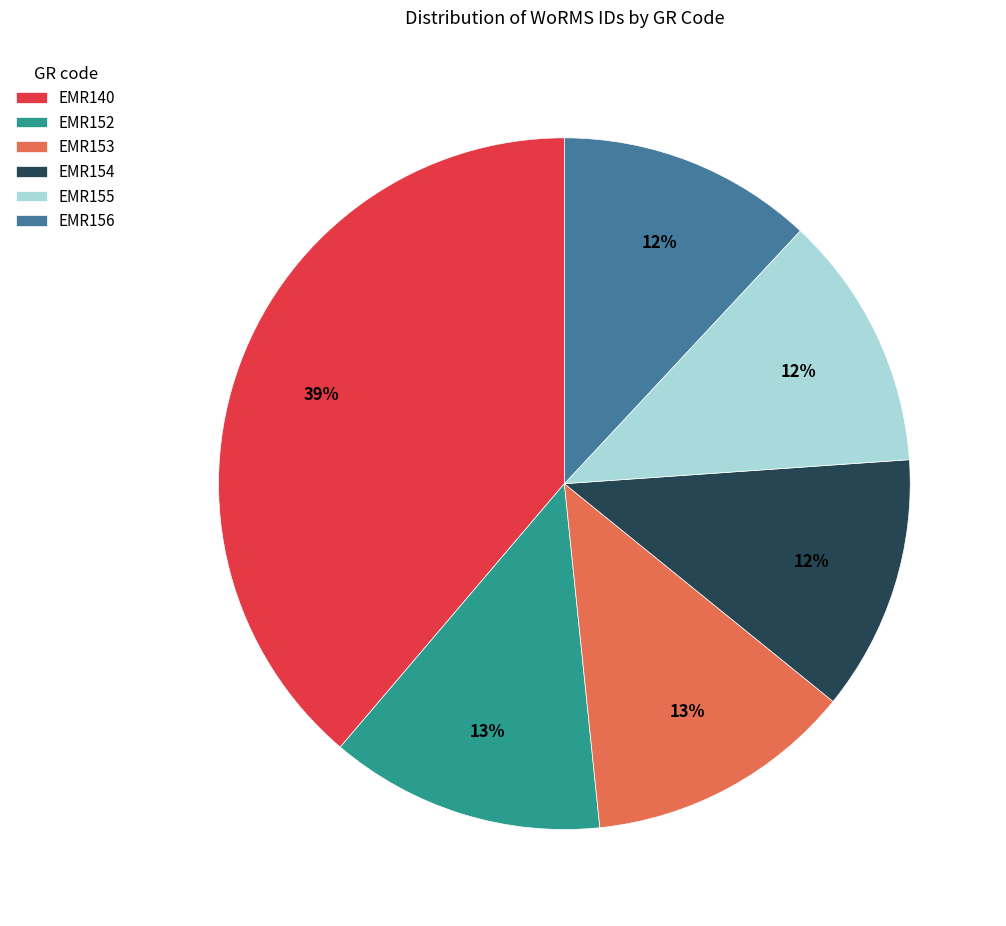

Does any single category account for the majority?

No